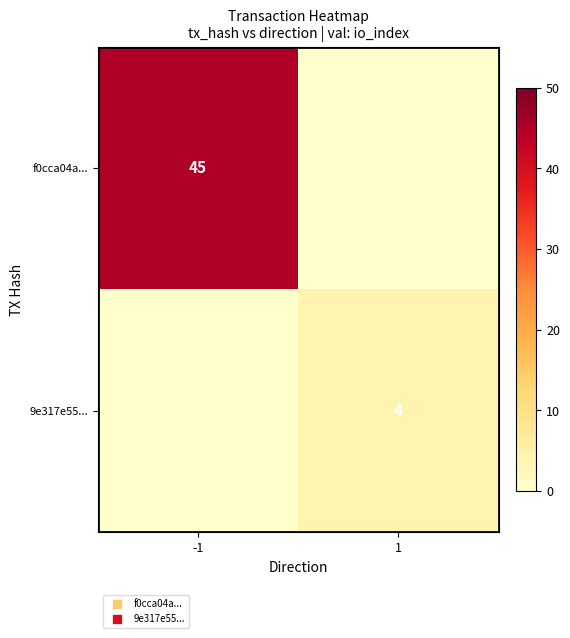

Which category has the highest value across all series?

-1